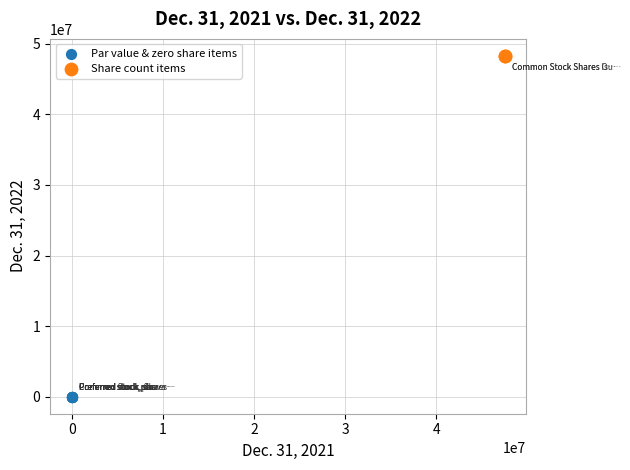

What are all the series names shown in the legend?

Par value & zero share items, Share count items